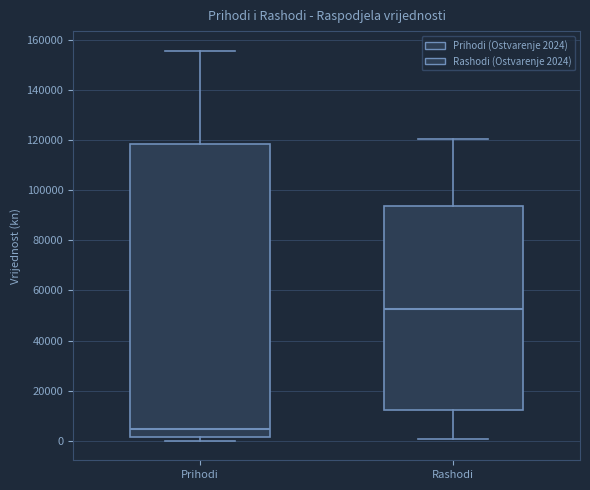

Where is the lower edge of the box for Rashodi on the y-axis? The values are not printed on the chart, so give them approximately, as read against the axis.

12000